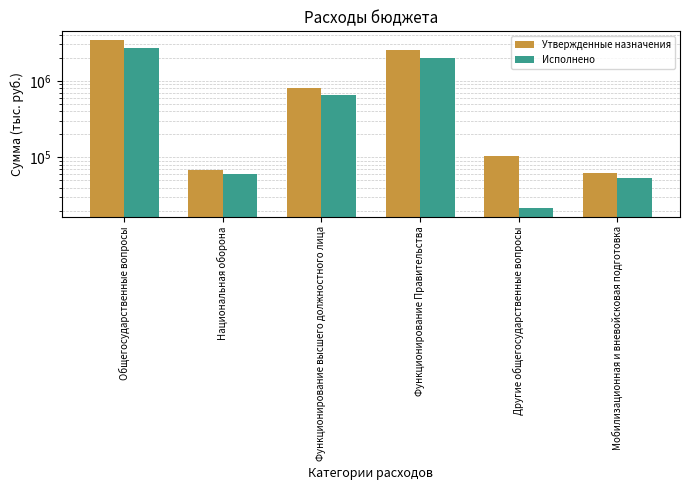

Rank the categories by Утвержденные назначения value from lowest to highest.

Мобилизационная и вневойсковая подготовка, Национальная оборона, Другие общегосударственные вопросы, Функционирование высшего должностного лица, Функционирование Правительства, Общегосударственные вопросы